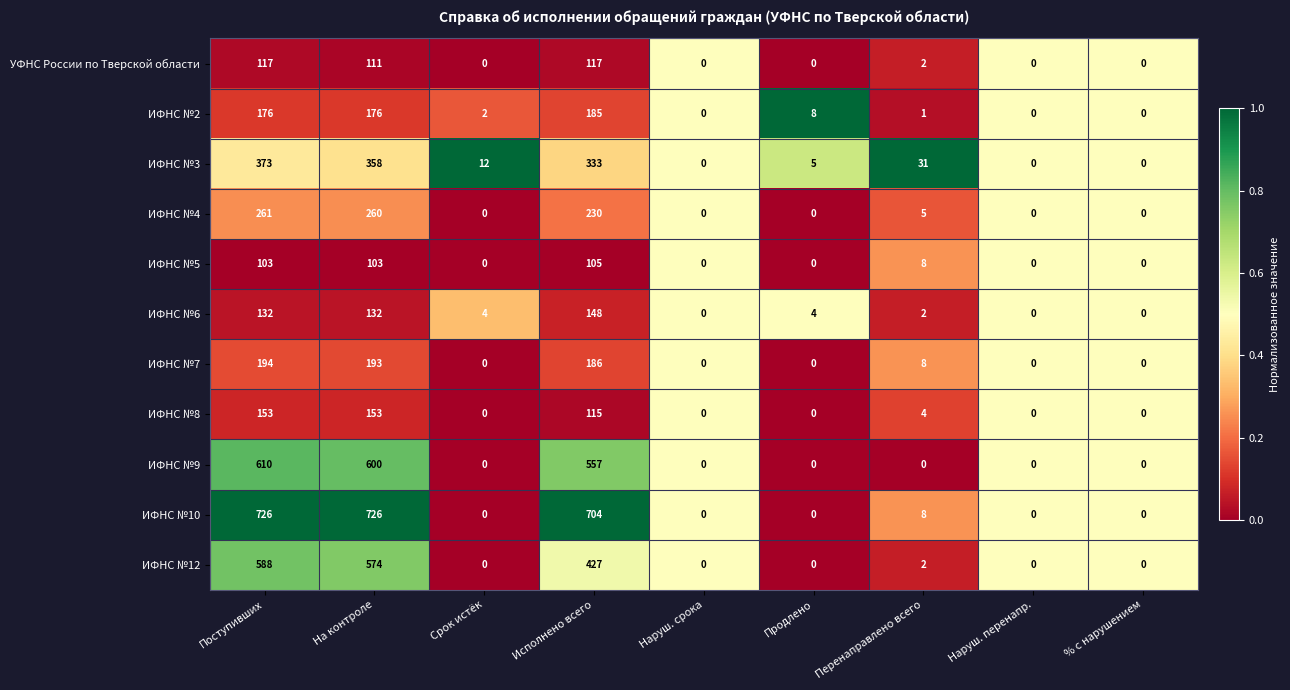

The ИФНС №7 series shows 11 at Перенаправлено всего. True or false?

False